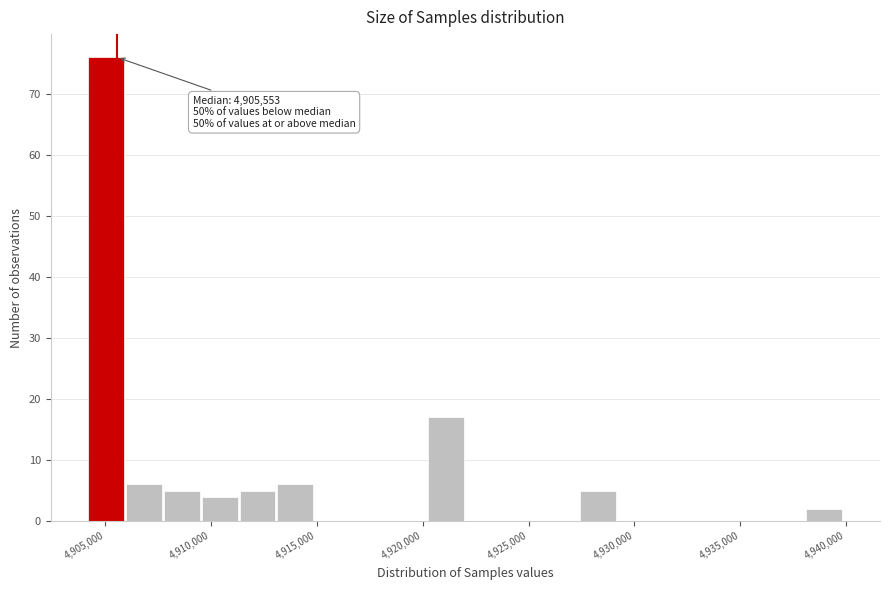

Read against the x-axis, roughly where is the centre of the tallest bar?

4905000